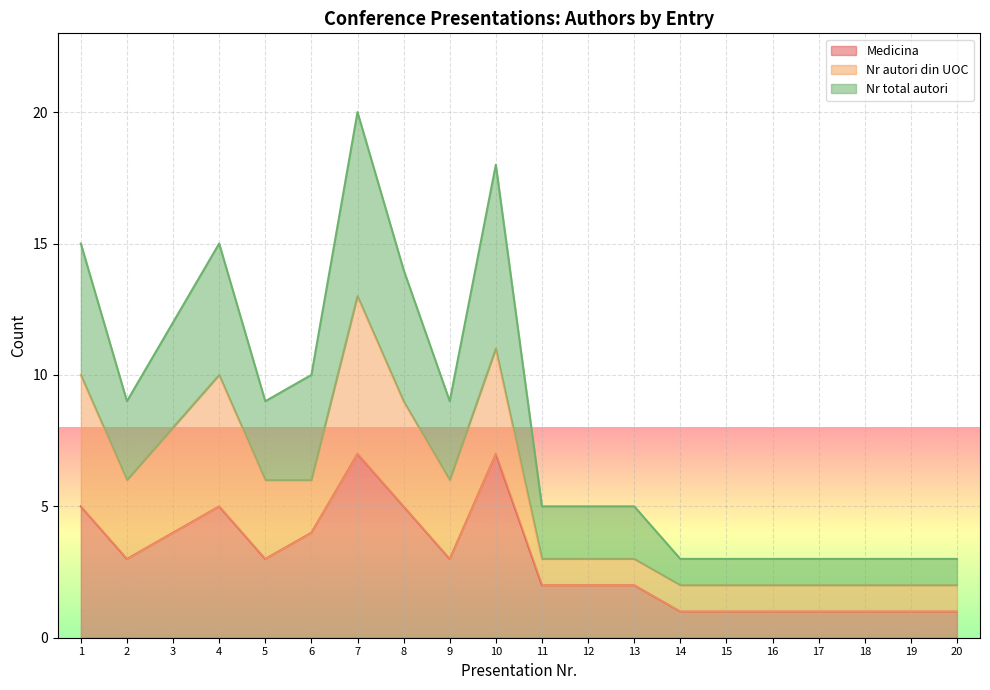

At how many categories does at least one series exceed 8?

10